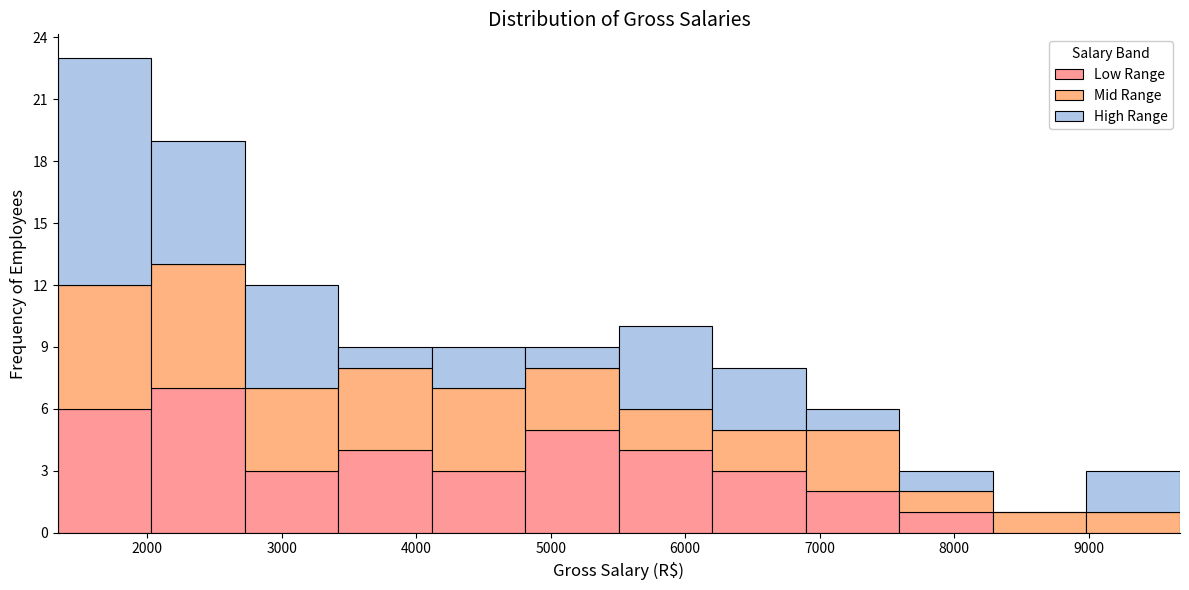

Reading left to right, list every stacked bar in this chart as the range it spans on the x-axis followed by its total height. Neither the bar edges nor the heights are printed on the chart, so give them approximately, as read against the axes.

1300 to 2000: 23
2000 to 2700: 19
2700 to 3400: 12
3400 to 4100: 9
4100 to 4800: 9
4800 to 5500: 9
5500 to 6200: 10
6200 to 6900: 8
6900 to 7600: 6
7600 to 8300: 3
8300 to 9000: 1
9000 to 9700: 3